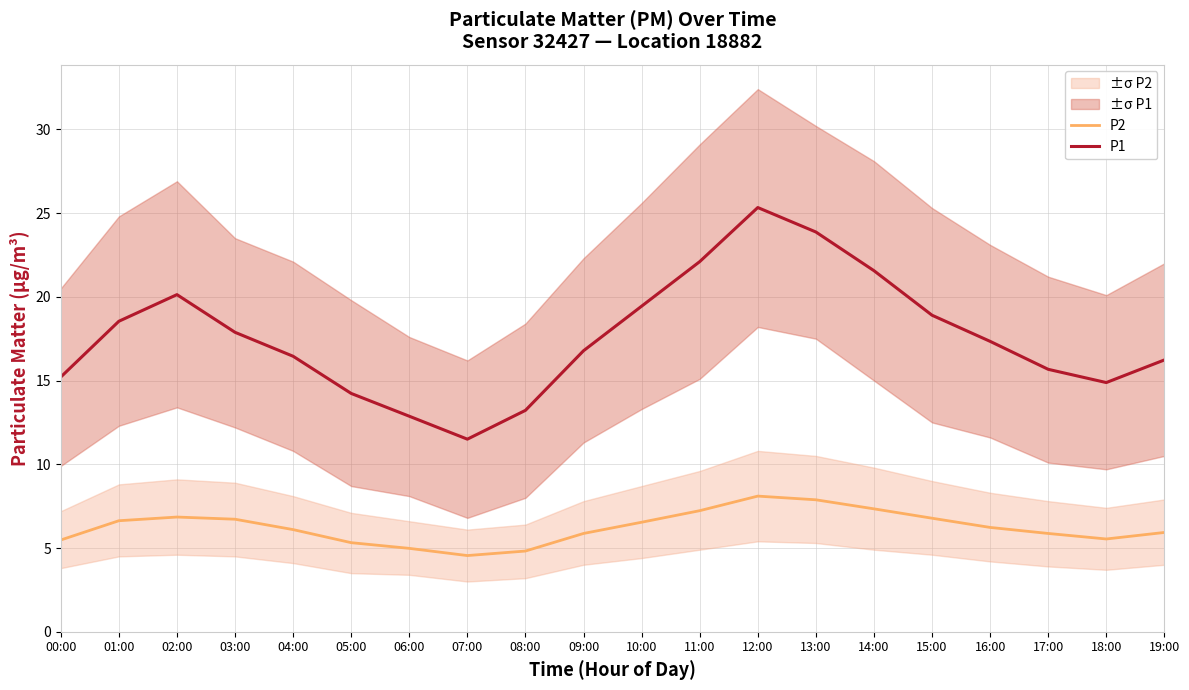

In P1, how many points are higher than both neighbors (excluding endpoints)?

2